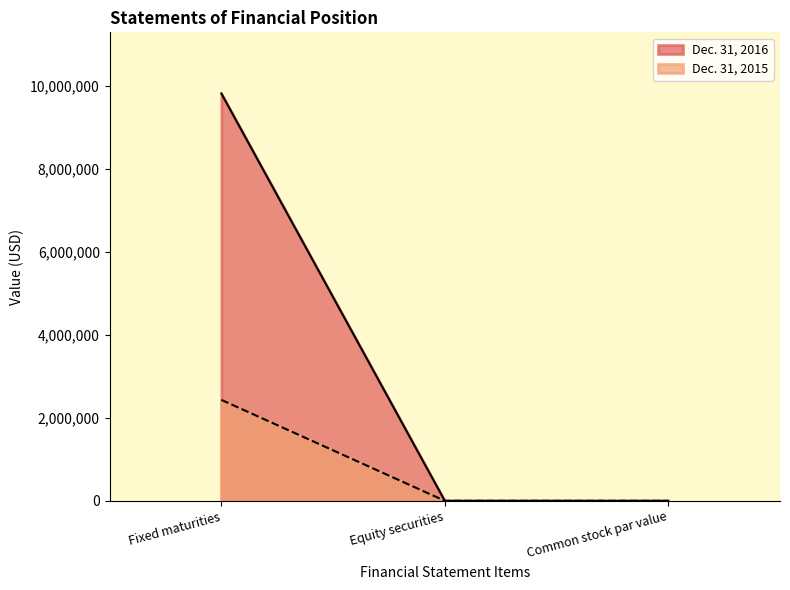

What is the difference between the maximum and second lowest values in the Dec. 31, 2016 series?

9817933